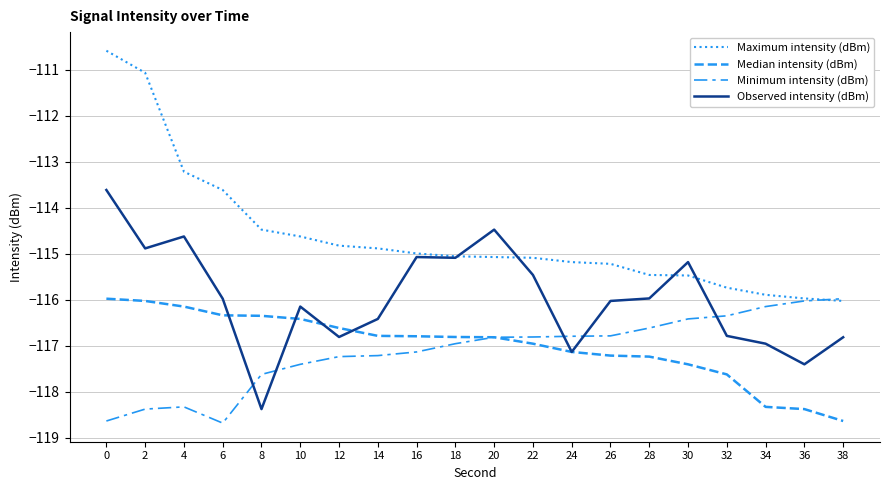

True or false: Median intensity (dBm) and Maximum intensity (dBm) cross at least once.

False